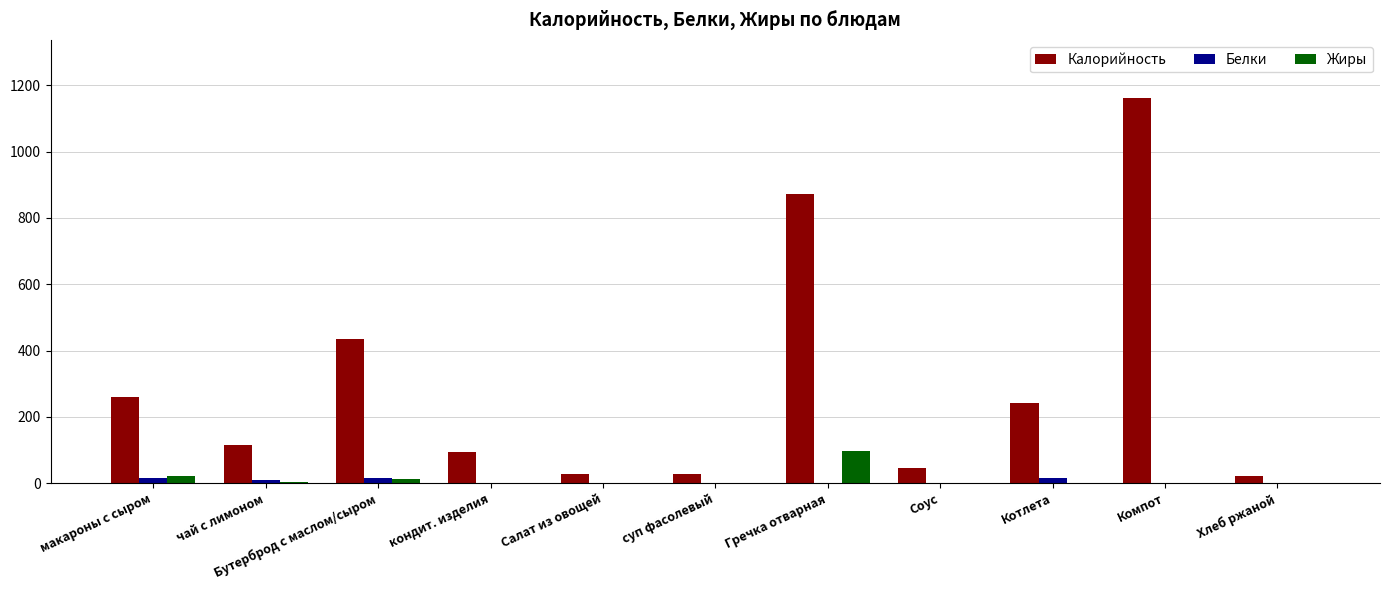

What is the sum of the Калорийность values at кондит. изделия and Хлеб ржаной?

115.4